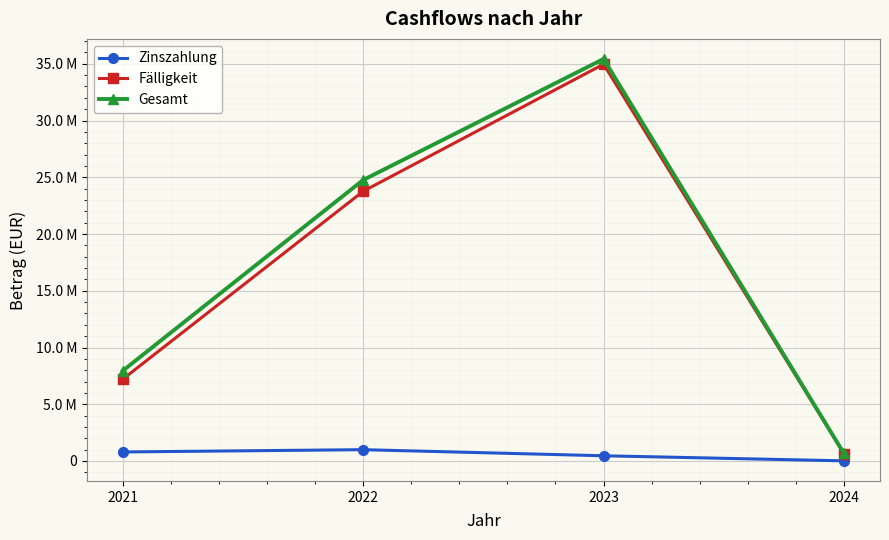

The value of Gesamt at 2021 is 7953193.6. True or false?

True